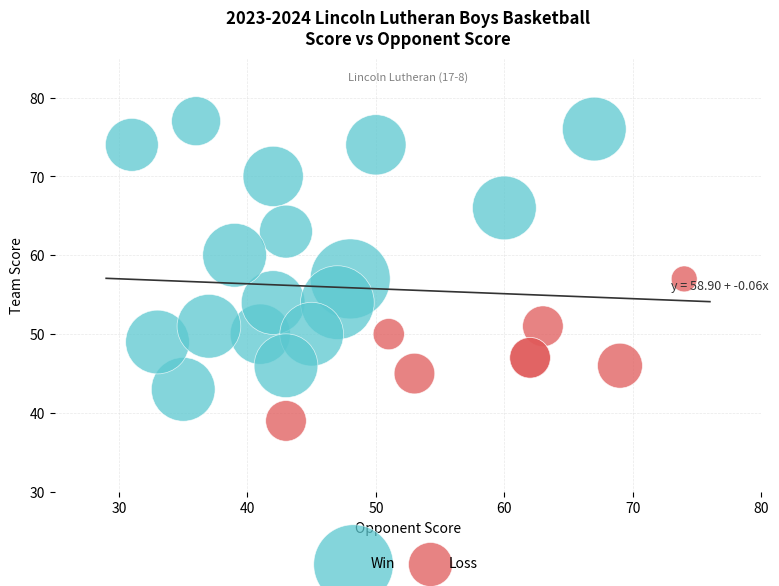

What are all the series names shown in the legend?

Win, Loss